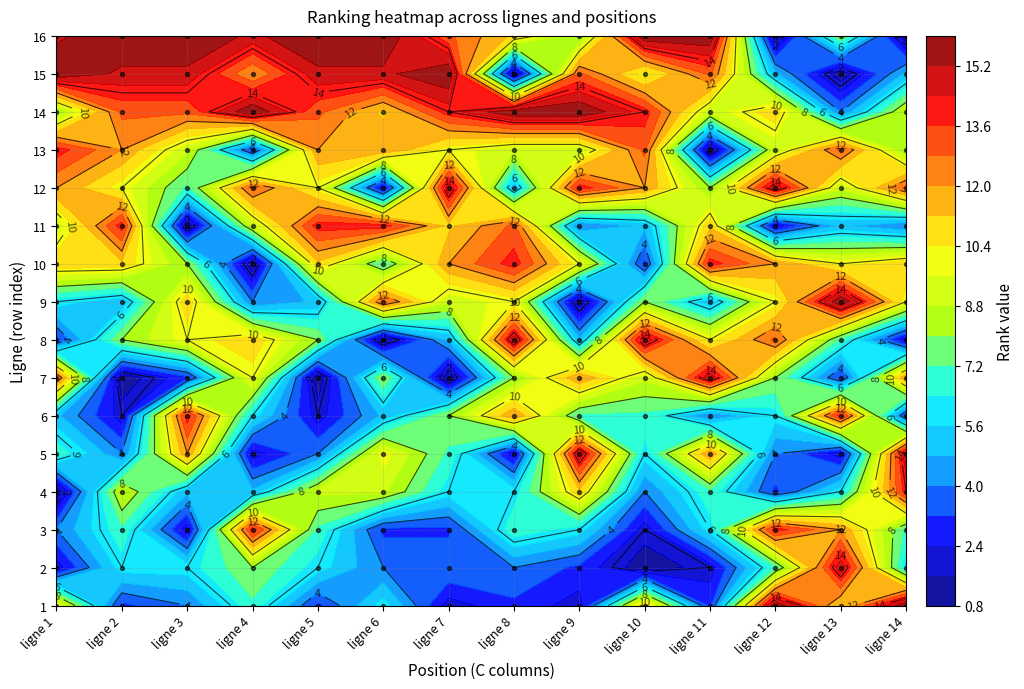

What is the smallest value displayed?

1